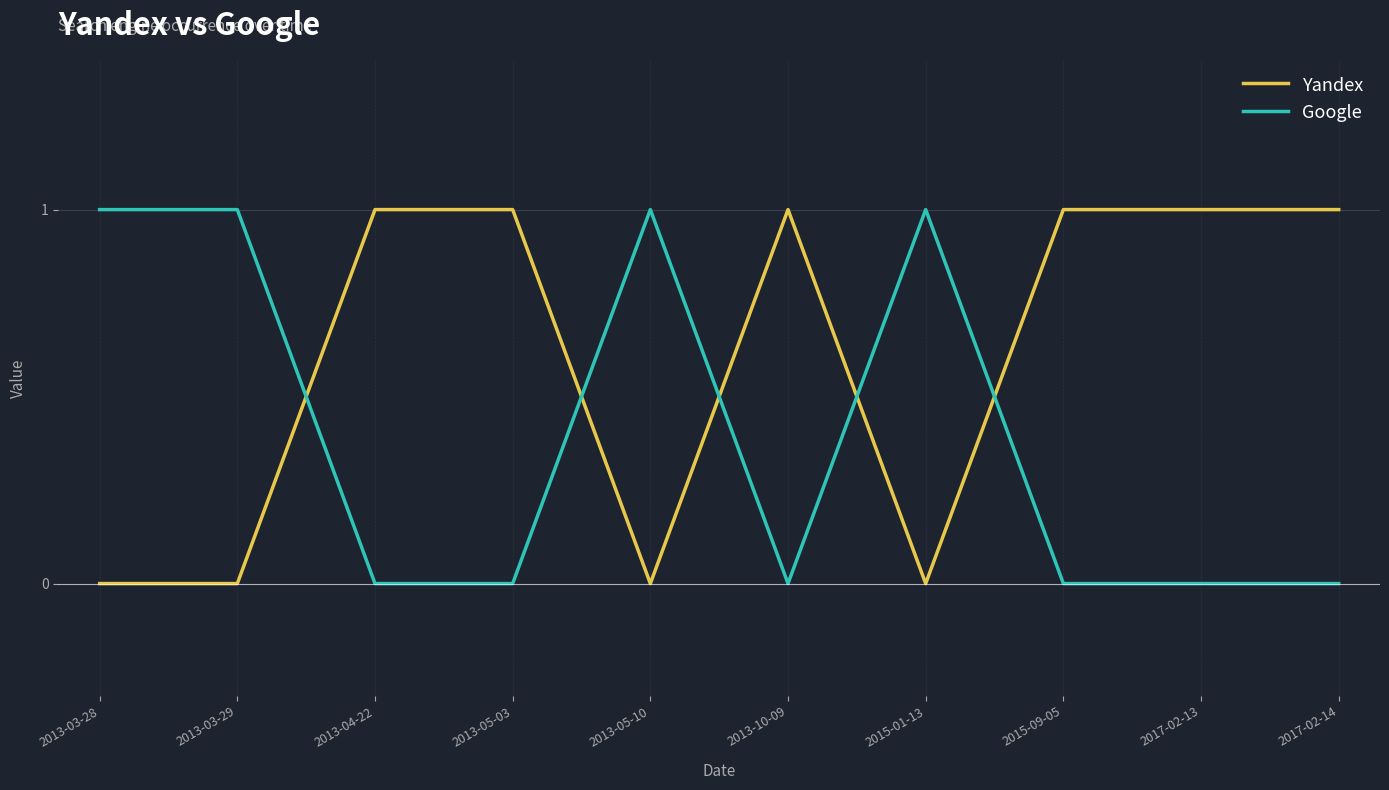

What position from the right is 2013-05-10?

6